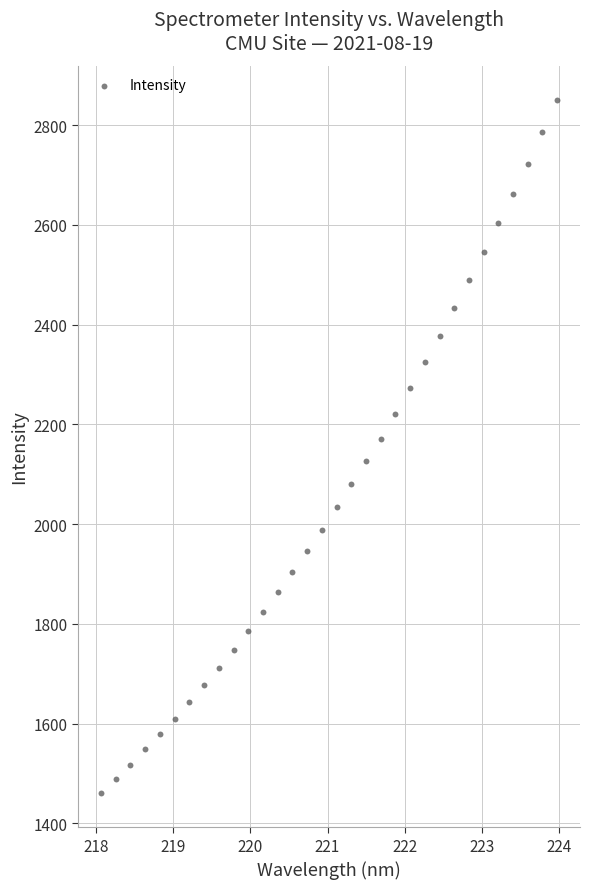

What is the range of Y values (max minus min)?

1388.1